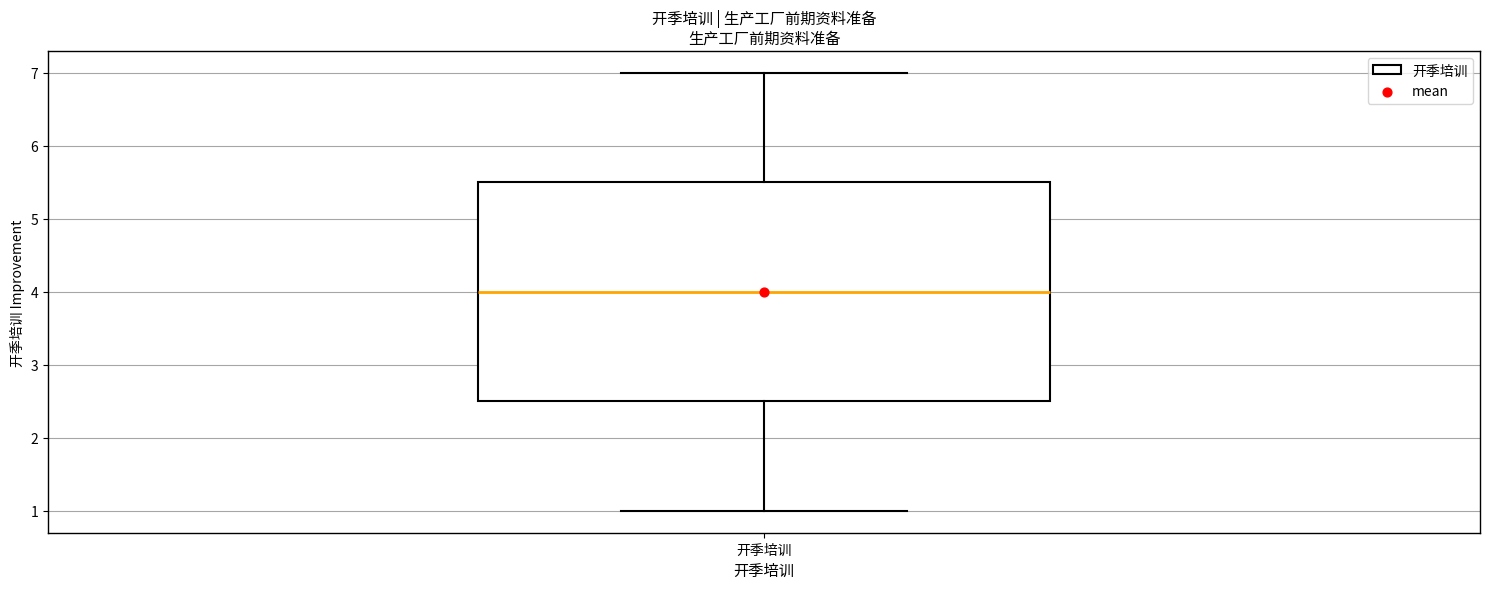

Read this box plot against the y-axis: the position of the median line, the range covered by the box, and the ends of both whiskers. The values are not printed on the chart, so give them approximately, as read against the axis.

median 4.0, box 2.5 to 5.5, whiskers 1.0 to 7.0